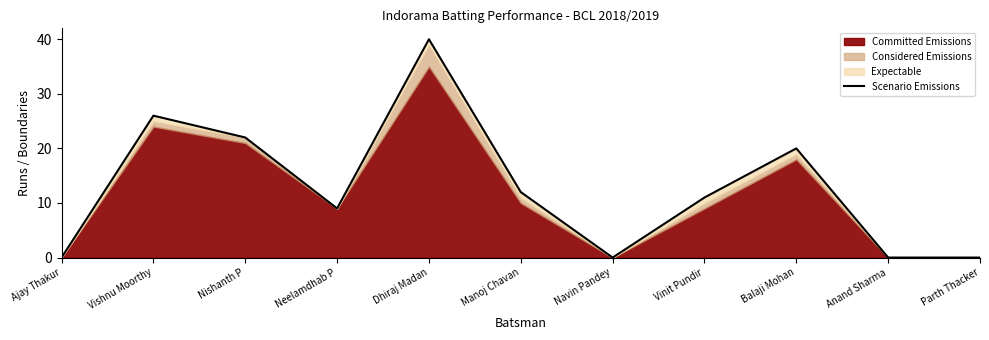

List the labels in order of value, largest first.

Dhiraj Madan, Vishnu Moorthy, Nishanth P, Balaji Mohan, Manoj Chavan, Vinit Pundir, Neelamdhab P, Ajay Thakur, Navin Pandey, Anand Sharma, Parth Thacker